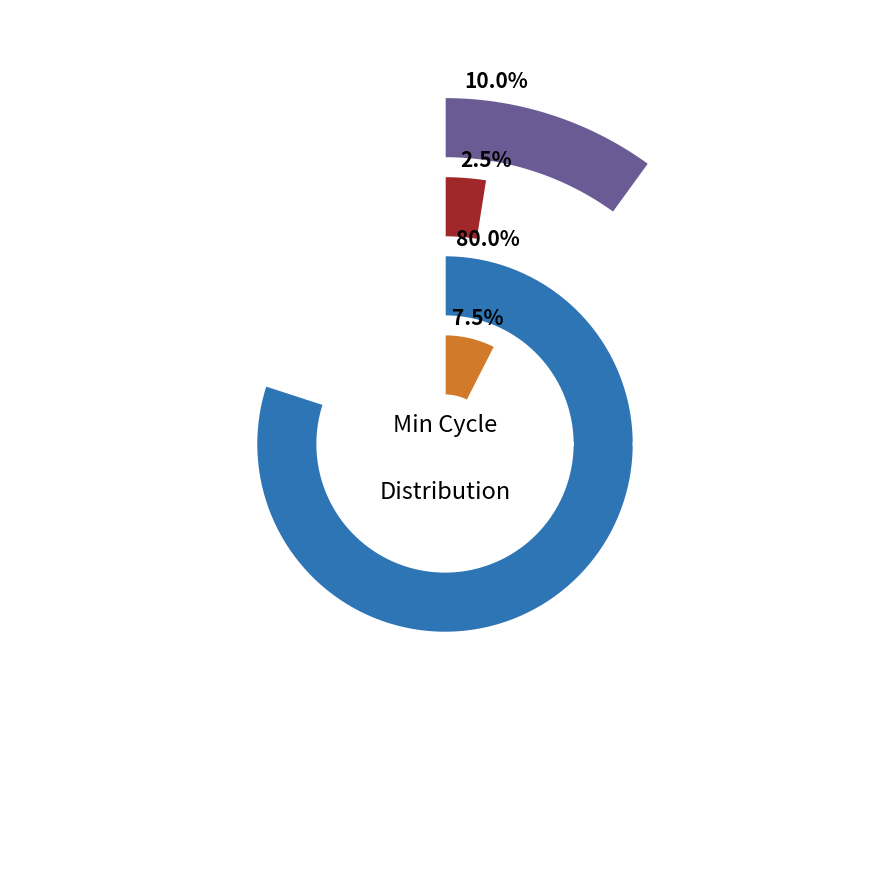

Is 76 the majority of the pie?

No